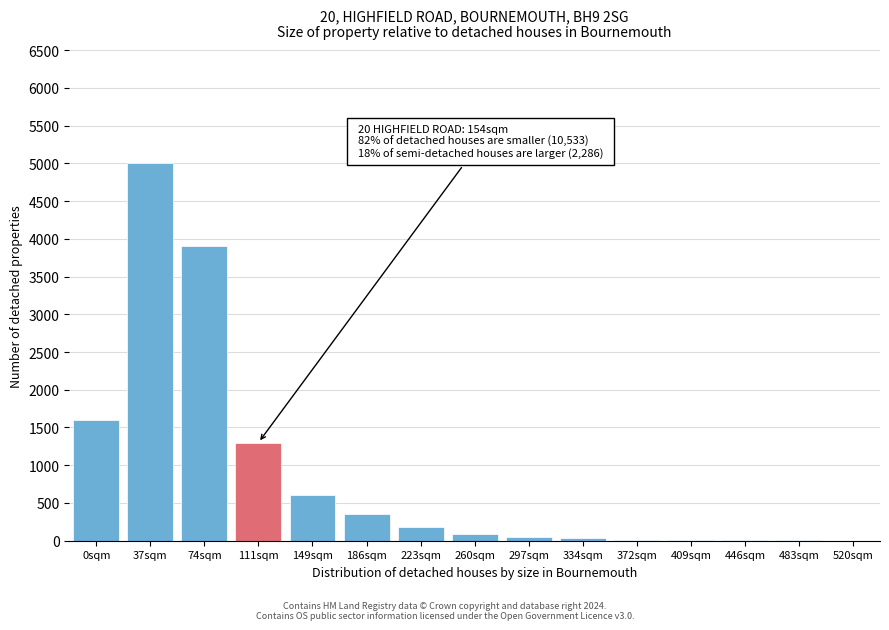

What is the sum of all values?

13135